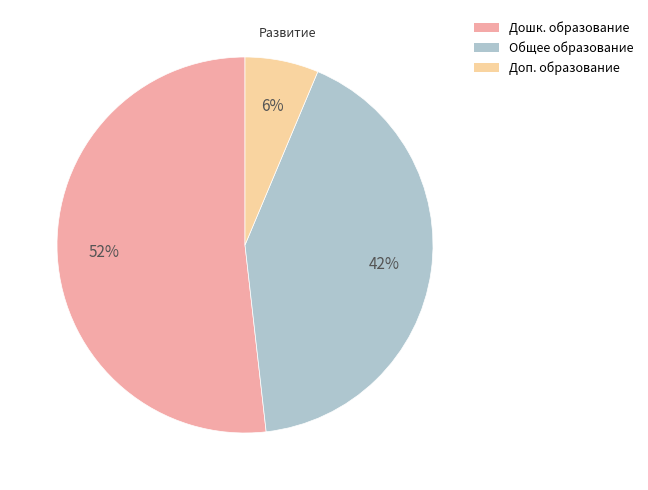

How many slices are in this pie chart?

3